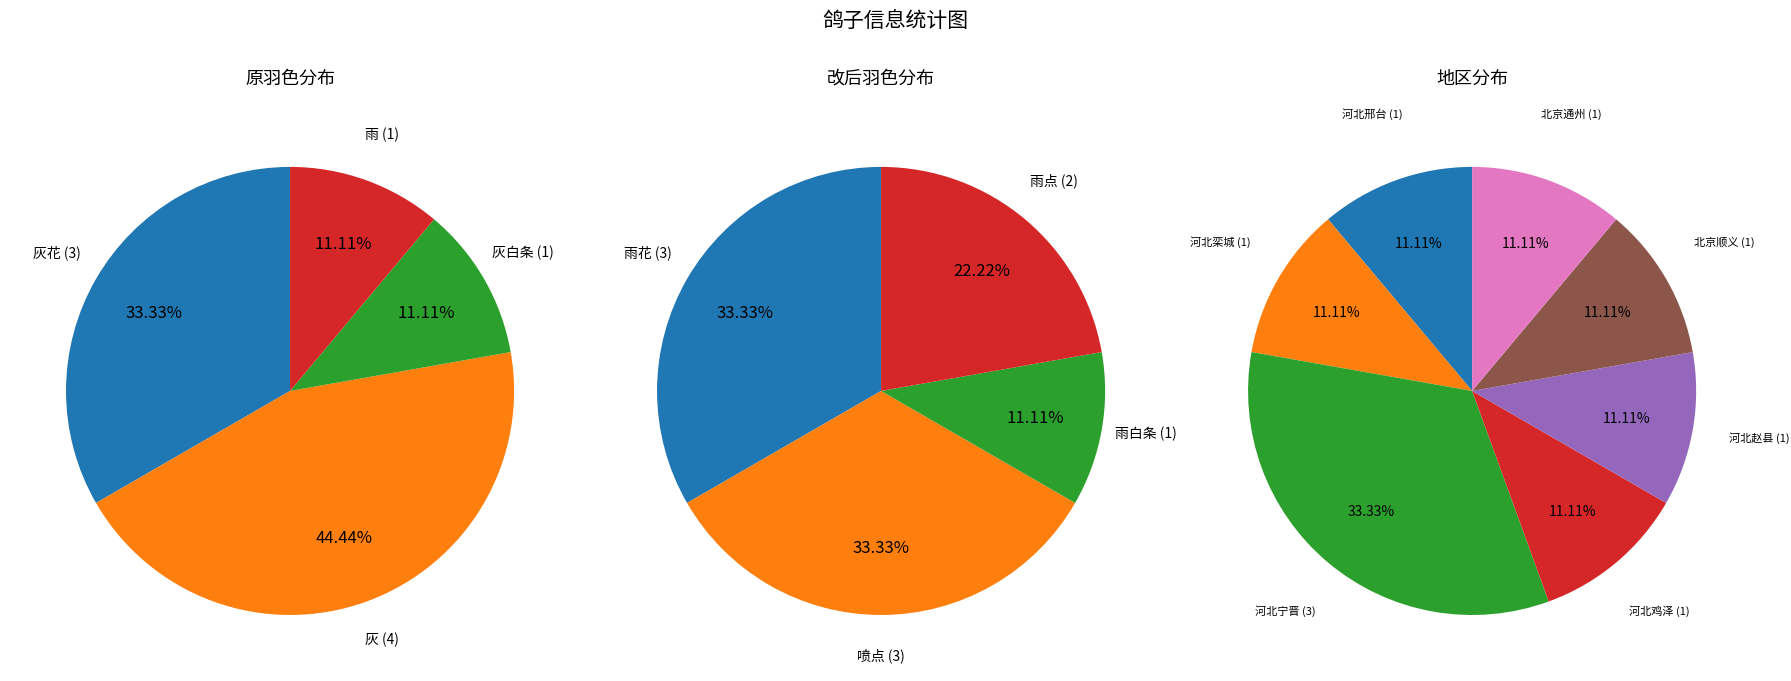

Count the number of slices in the pie.

4